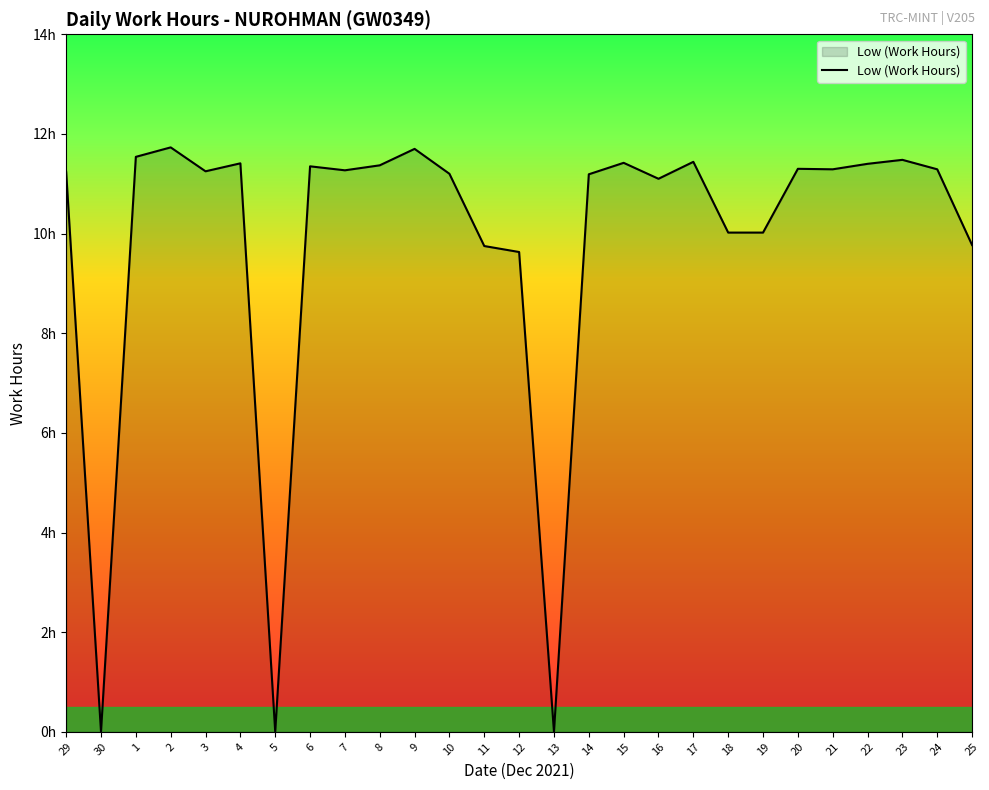

What is the difference between the values at 13 and 14?

11.2